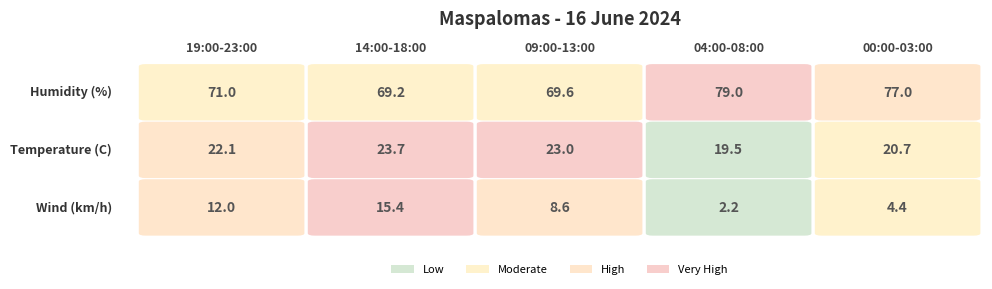

True or false: 19:00-23:00 has a value of 34.5 at 1.

False